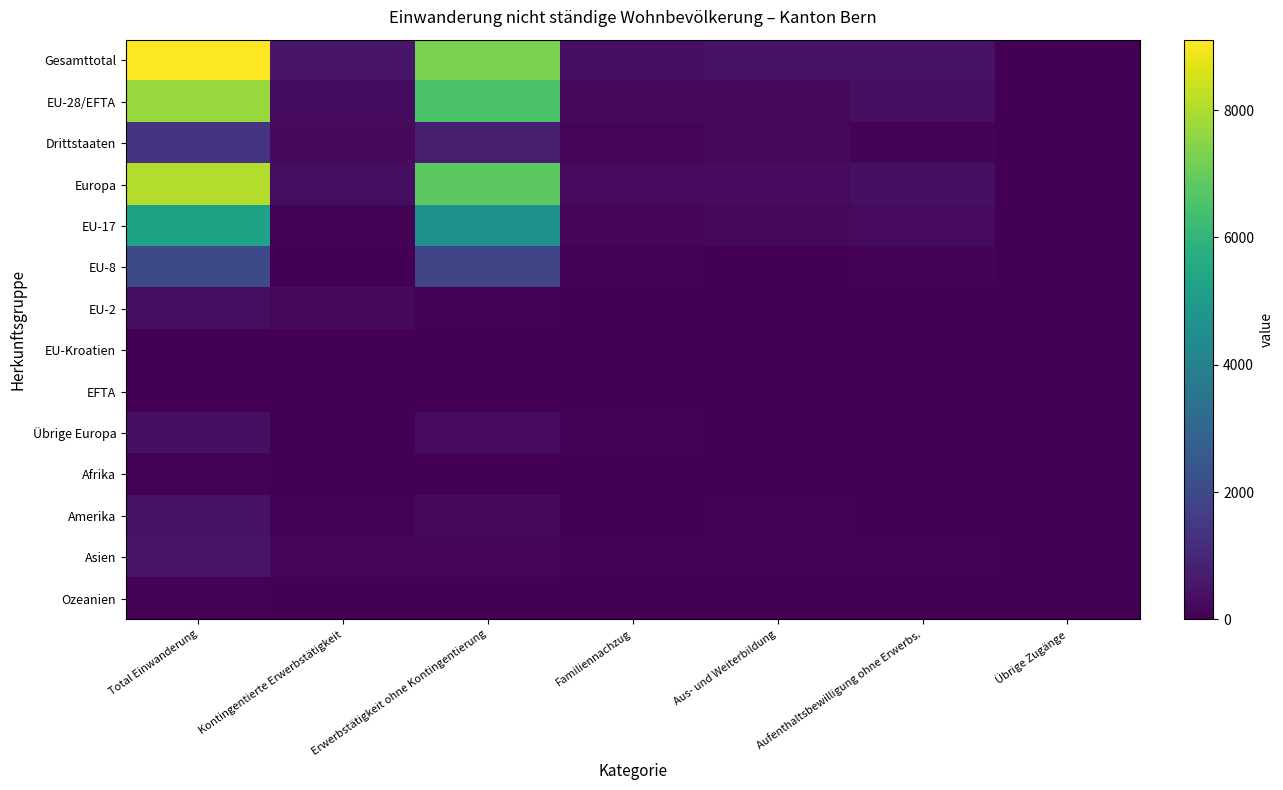

Which series has the largest total across all categories?

Gesamttotal